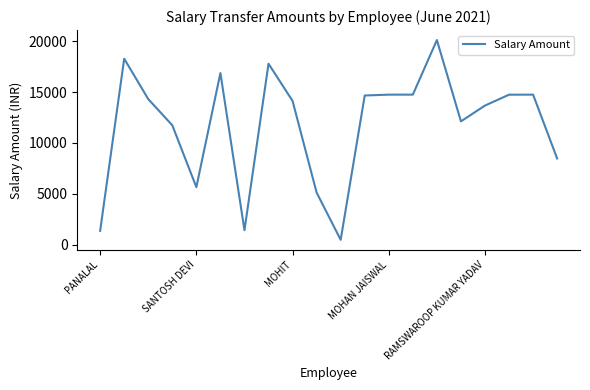

What is the difference between the maximum and minimum values?

19649.0